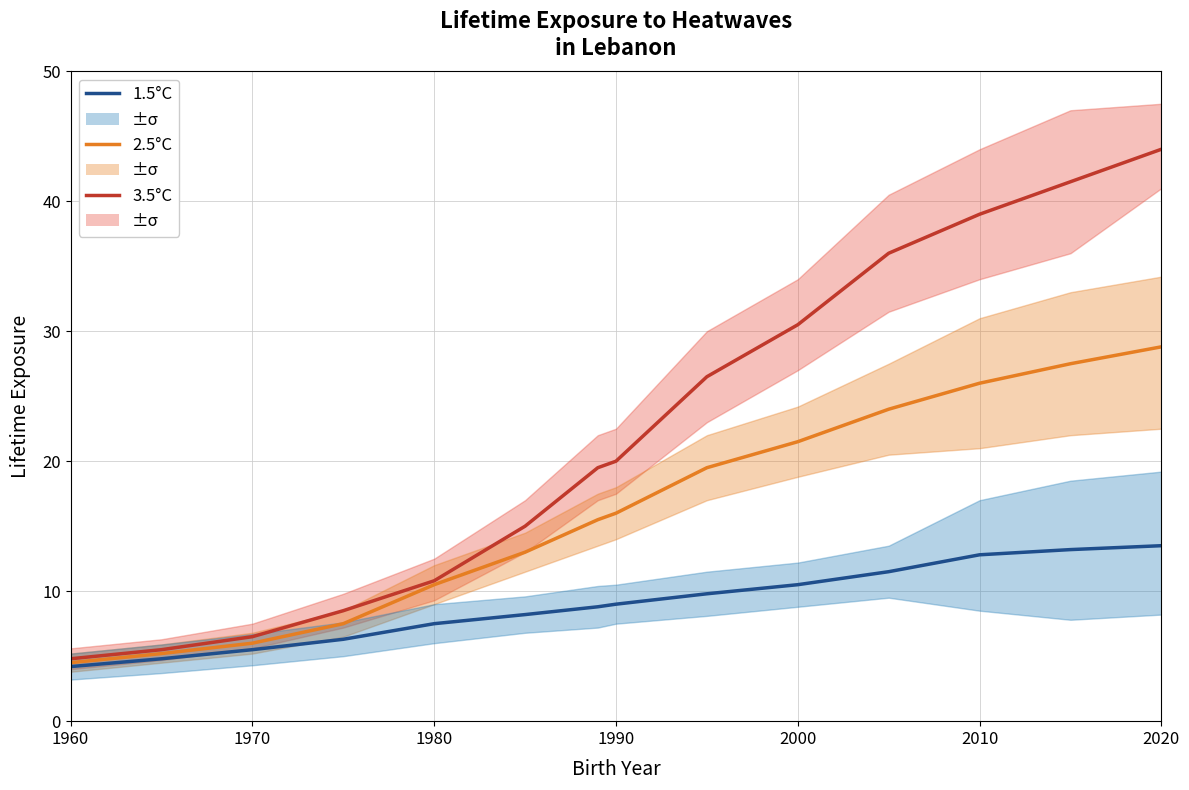

Rank the series by their average value, from lowest to highest.

1.5°C, 2.5°C, 3.5°C